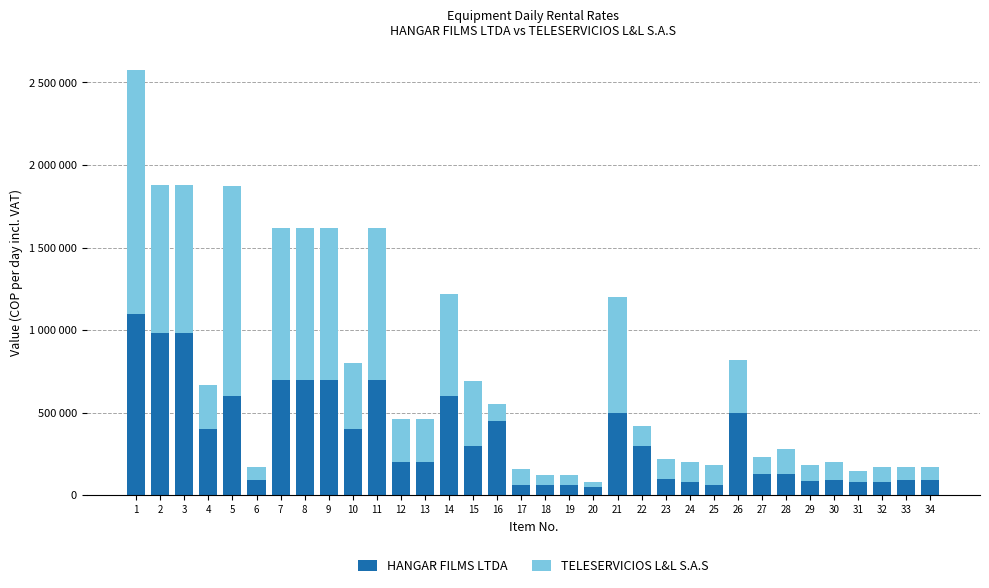

Does the chart contain stacked bars?

Yes